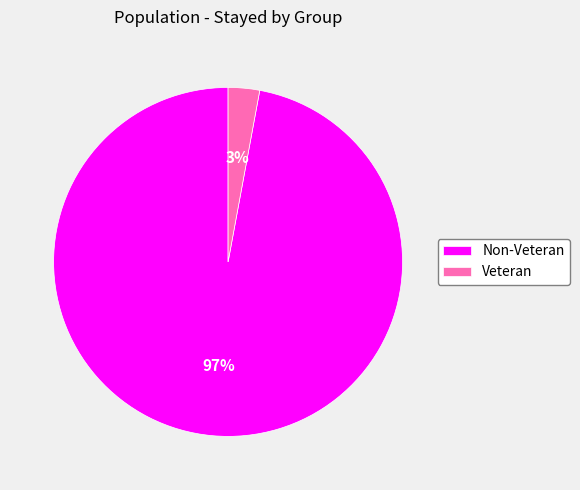

How many segments does this pie chart have?

2